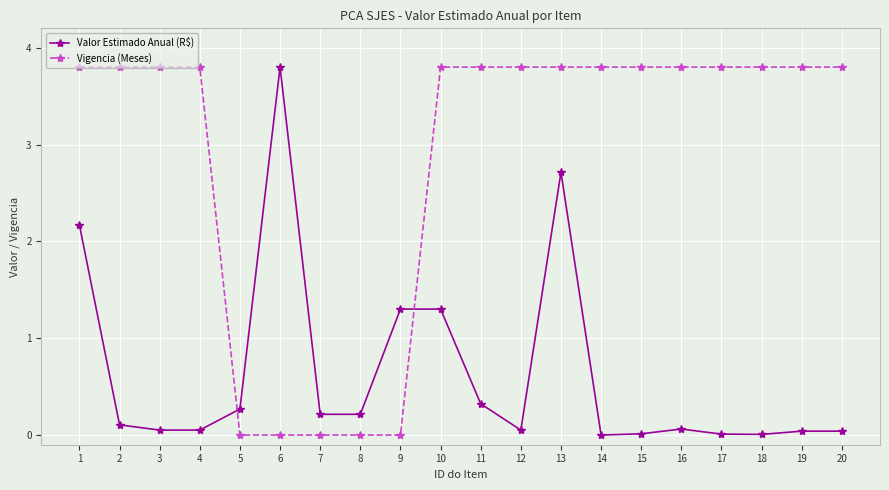

At which category is the sum across all series the highest?

13